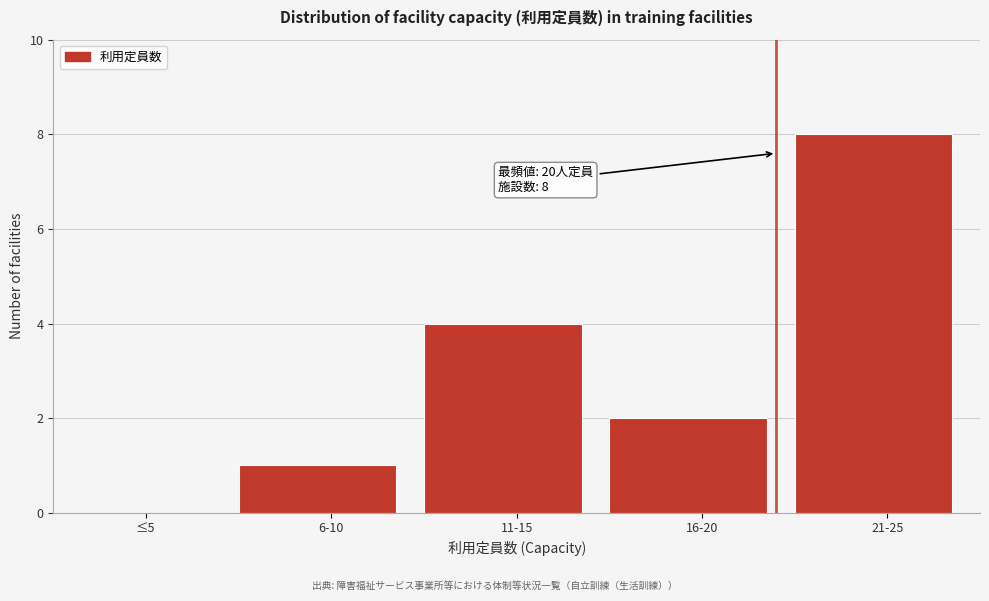

Reading left to right, what are all the values shown in this chart?

≤5=0	6-10=1	11-15=4	16-20=2	21-25=8